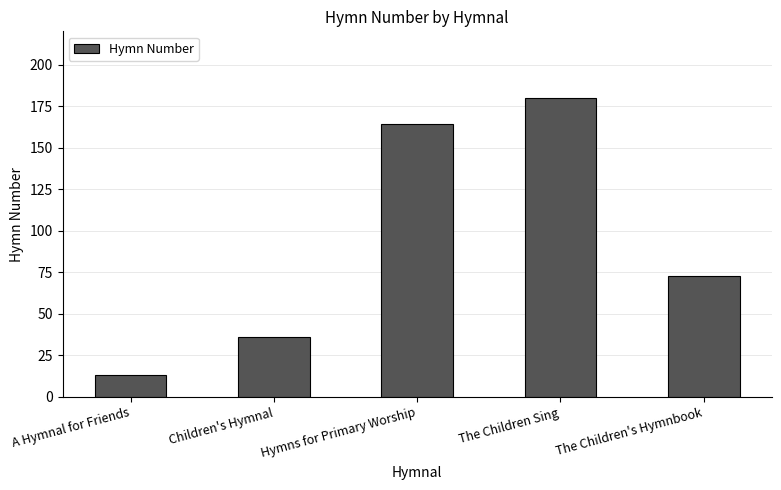

Rank the categories by value from lowest to highest.

A Hymnal for Friends, Children's Hymnal, The Children's Hymnbook, Hymns for Primary Worship, The Children Sing